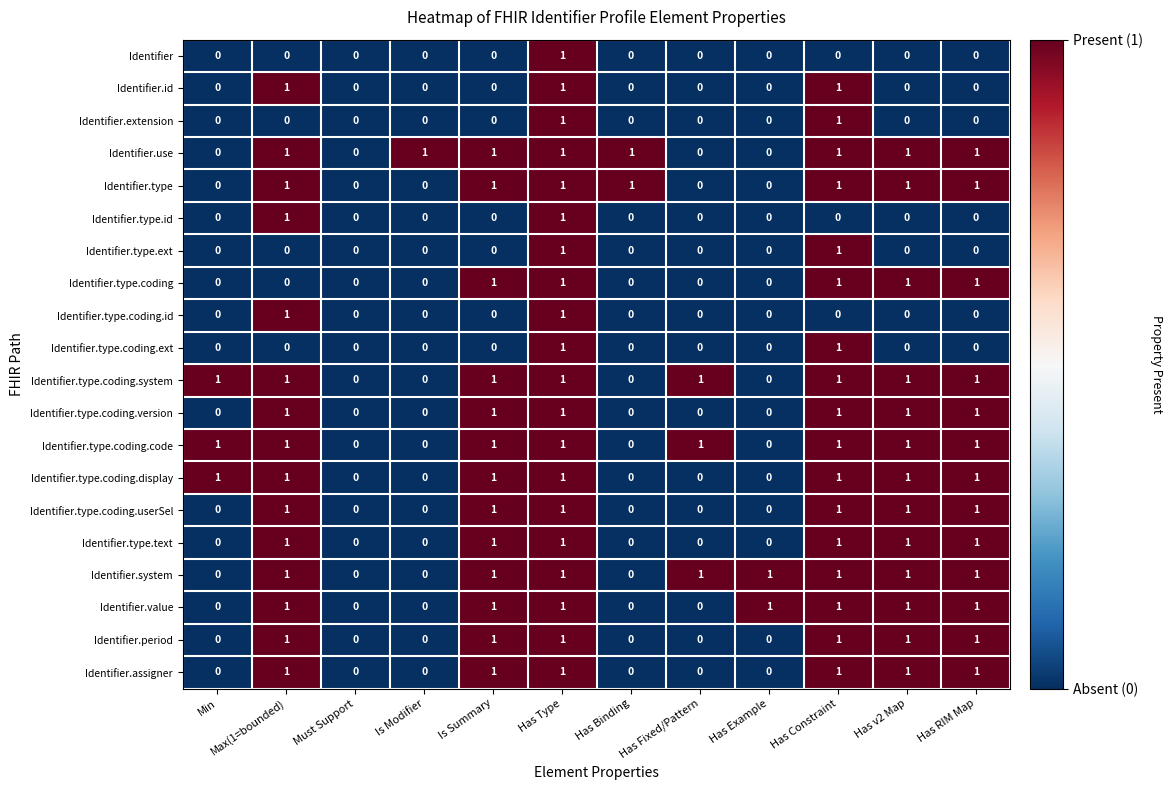

What is the sum of all Identifier.system values?

8